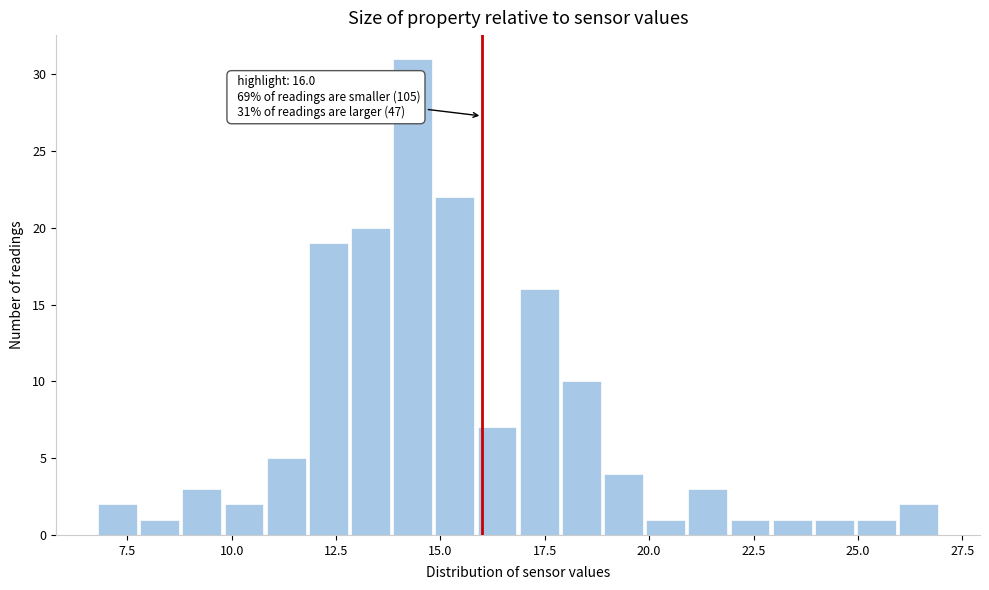

Read against the x-axis, roughly where is the centre of the tallest bar?

14.5